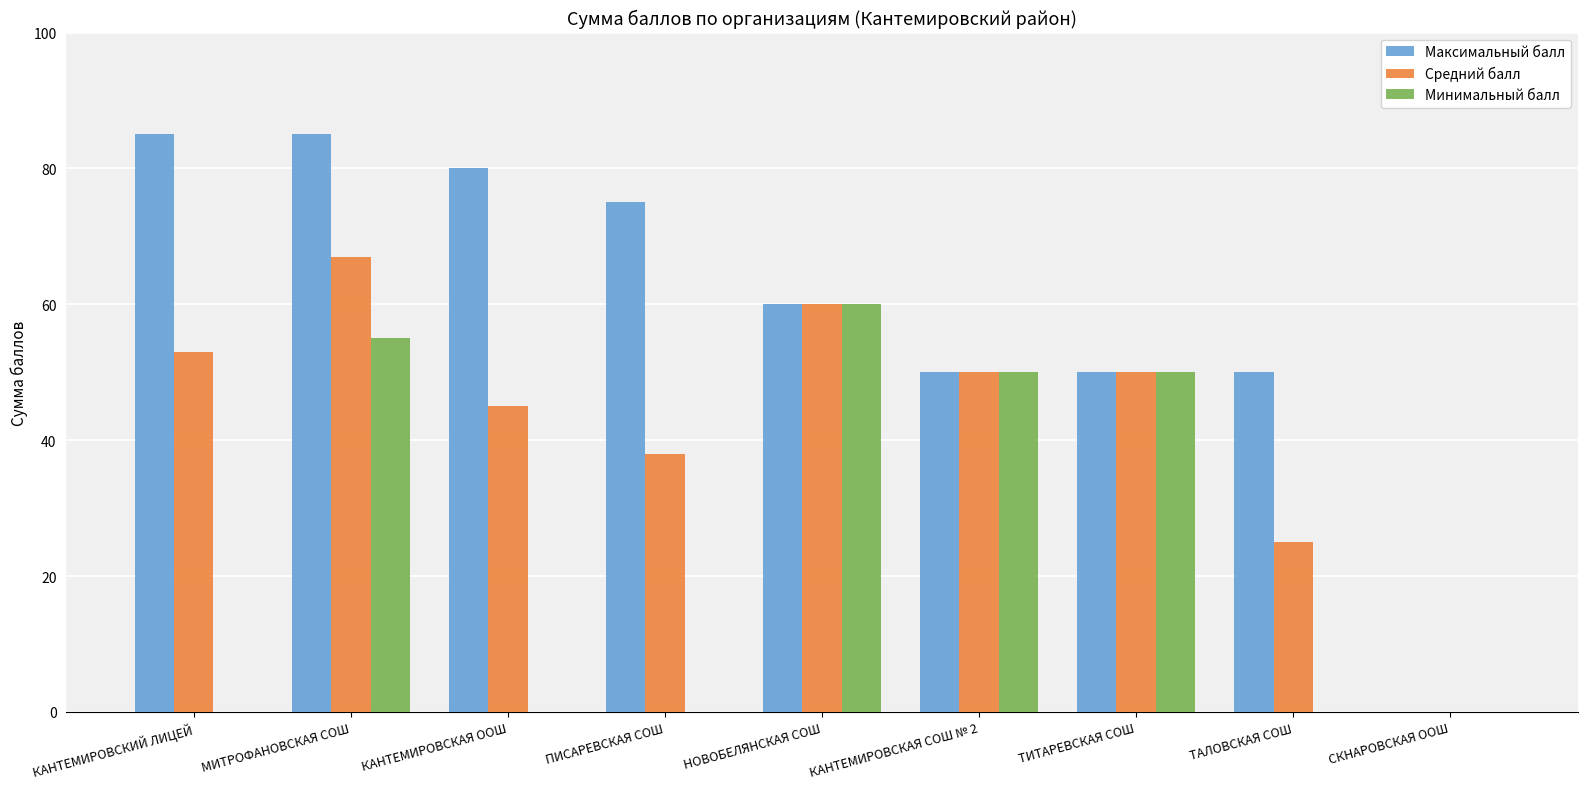

Reading left to right, transcribe all the data shown in this chart.

Максимальный балл: КАНТЕМИРОВСКИЙ ЛИЦЕЙ=85	МИТРОФАНОВСКАЯ СОШ=85	КАНТЕМИРОВСКАЯ ООШ=80	ПИСАРЕВСКАЯ СОШ=75	НОВОБЕЛЯНСКАЯ СОШ=60	КАНТЕМИРОВСКАЯ СОШ № 2=50	ТИТАРЕВСКАЯ СОШ=50	ТАЛОВСКАЯ СОШ=50	СКНАРОВСКАЯ ООШ=0
Средний балл: КАНТЕМИРОВСКИЙ ЛИЦЕЙ=53	МИТРОФАНОВСКАЯ СОШ=67	КАНТЕМИРОВСКАЯ ООШ=45	ПИСАРЕВСКАЯ СОШ=38	НОВОБЕЛЯНСКАЯ СОШ=60	КАНТЕМИРОВСКАЯ СОШ № 2=50	ТИТАРЕВСКАЯ СОШ=50	ТАЛОВСКАЯ СОШ=25	СКНАРОВСКАЯ ООШ=0
Минимальный балл: КАНТЕМИРОВСКИЙ ЛИЦЕЙ=0	МИТРОФАНОВСКАЯ СОШ=55	КАНТЕМИРОВСКАЯ ООШ=0	ПИСАРЕВСКАЯ СОШ=0	НОВОБЕЛЯНСКАЯ СОШ=60	КАНТЕМИРОВСКАЯ СОШ № 2=50	ТИТАРЕВСКАЯ СОШ=50	ТАЛОВСКАЯ СОШ=0	СКНАРОВСКАЯ ООШ=0